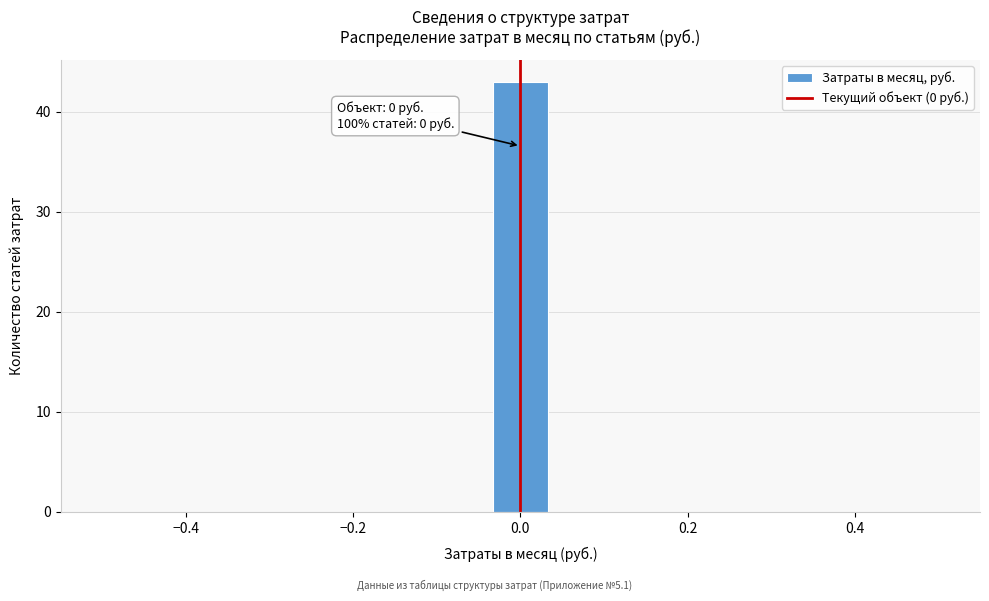

Read against the x-axis, roughly where is the centre of the tallest bar?

0.00